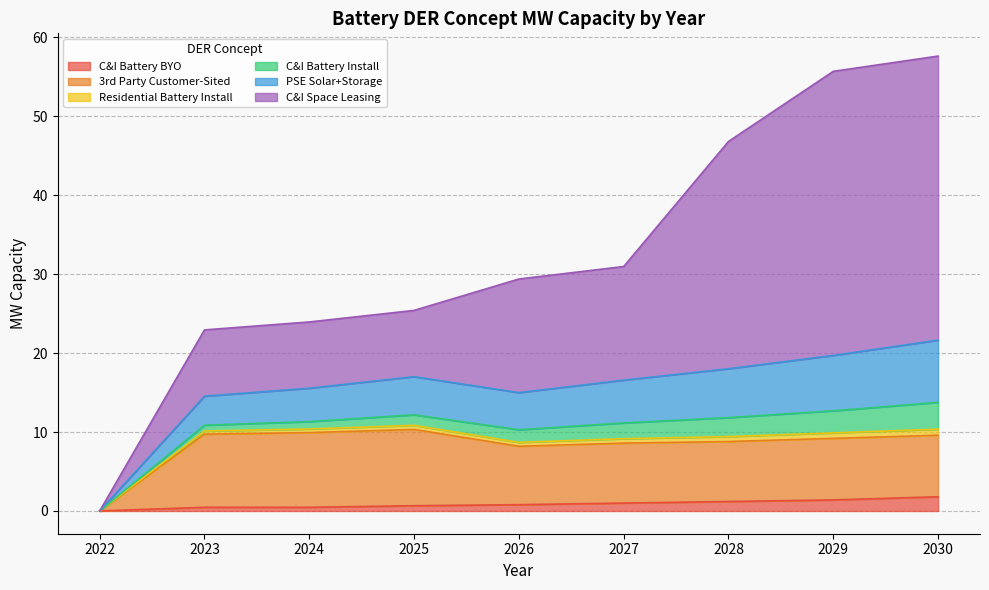

What is the maximum value for C&I Battery BYO?

1.8